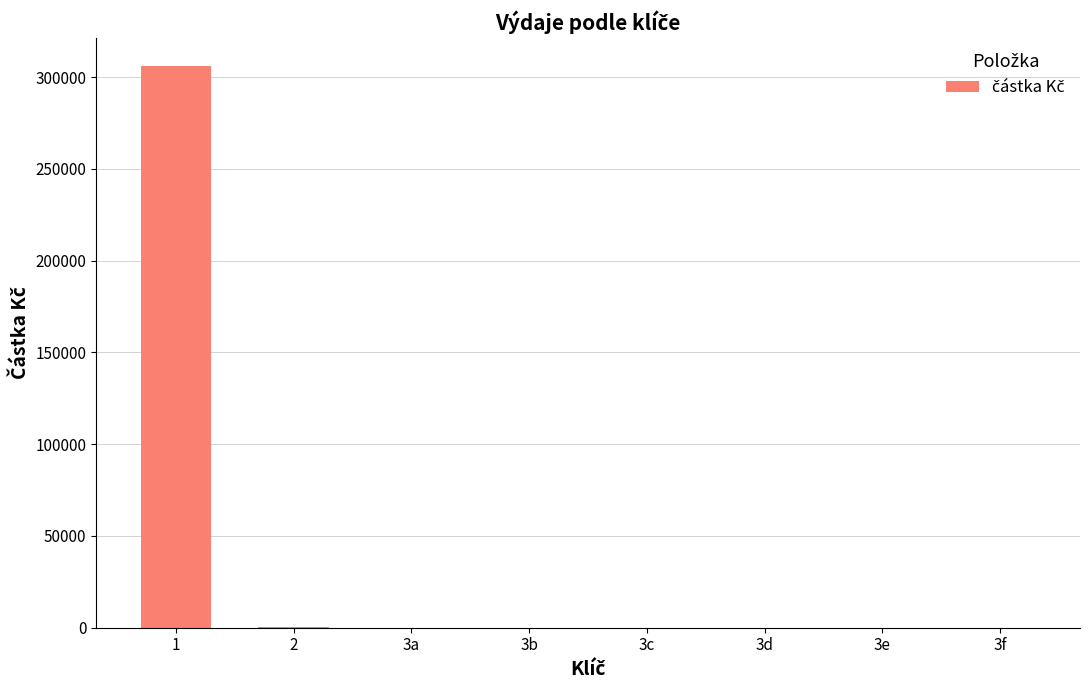

What is the sum of all values?

306362